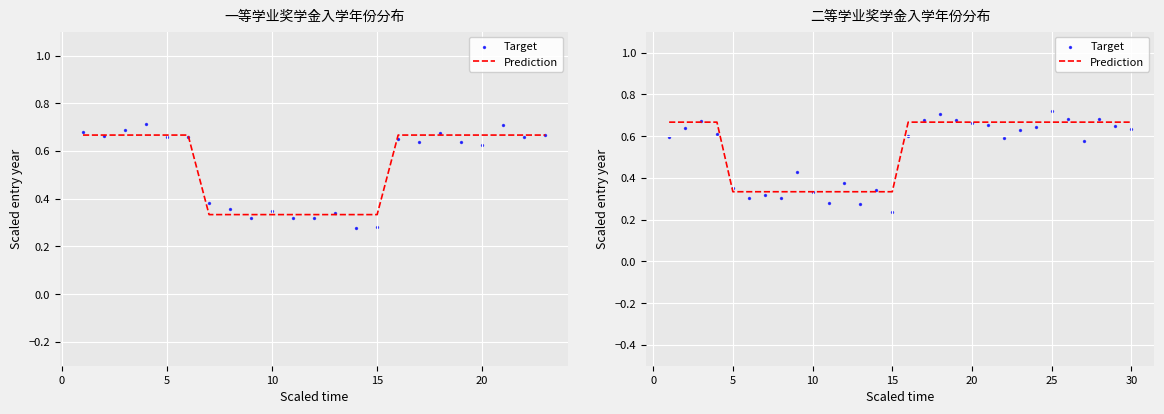

At how many categories does at least one series exceed 0?

30